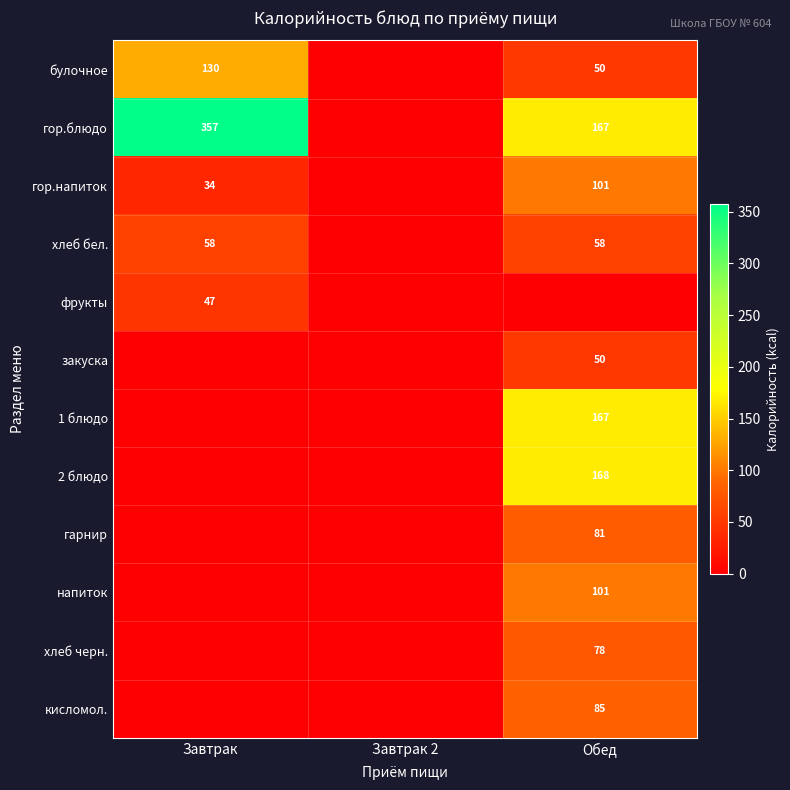

How many series are shown in this chart?

12